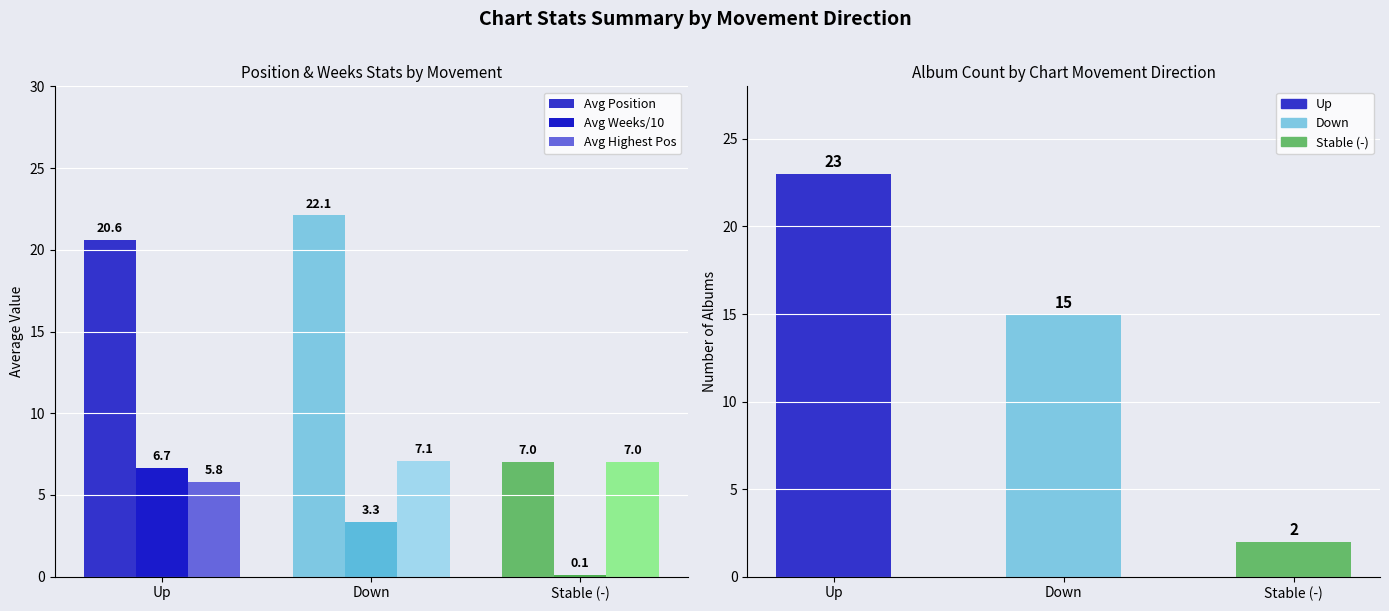

List the series in order of their overall mean, lowest first.

Avg Weeks/10, Avg Highest Pos, Count of Albums, Avg Position